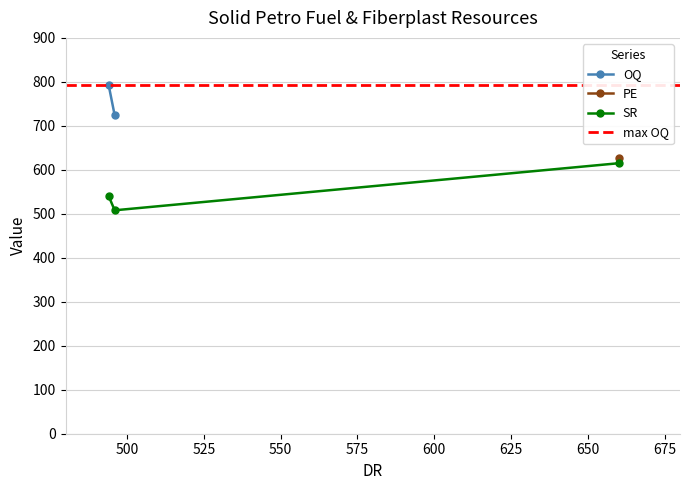

The value at dr_values is 99. True or false?

False